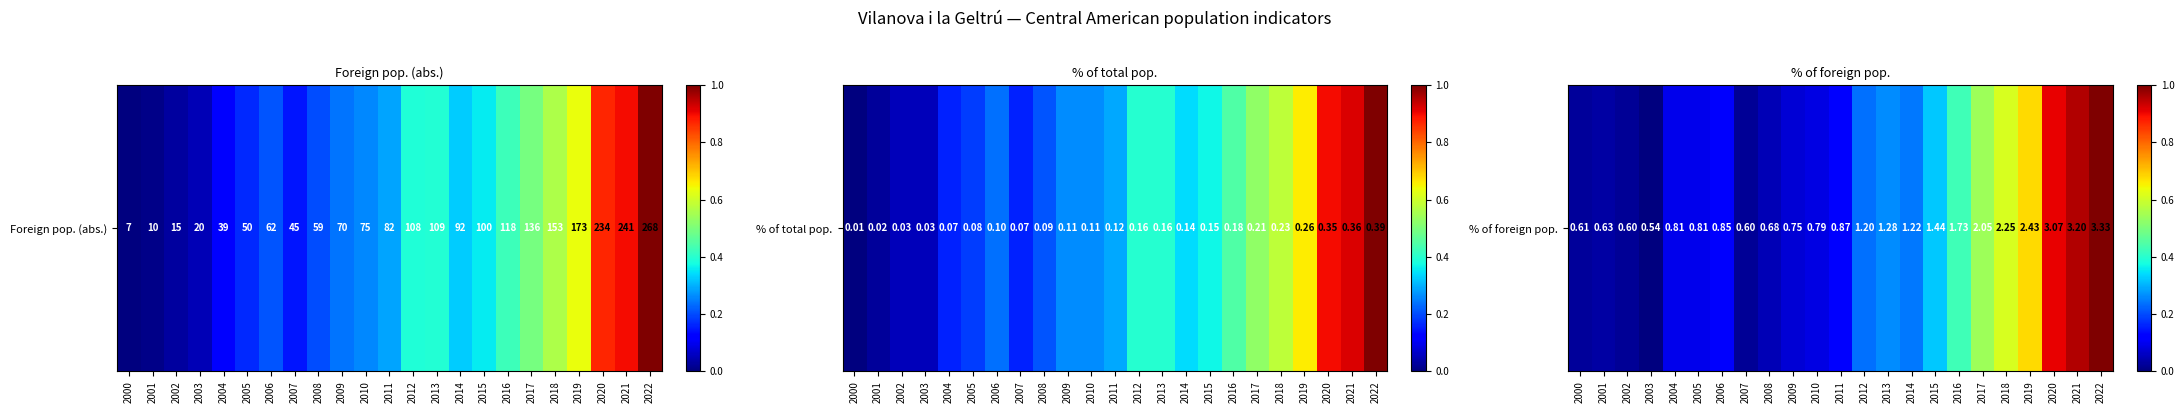

Which has a higher value, 2022 or 2007?

2022